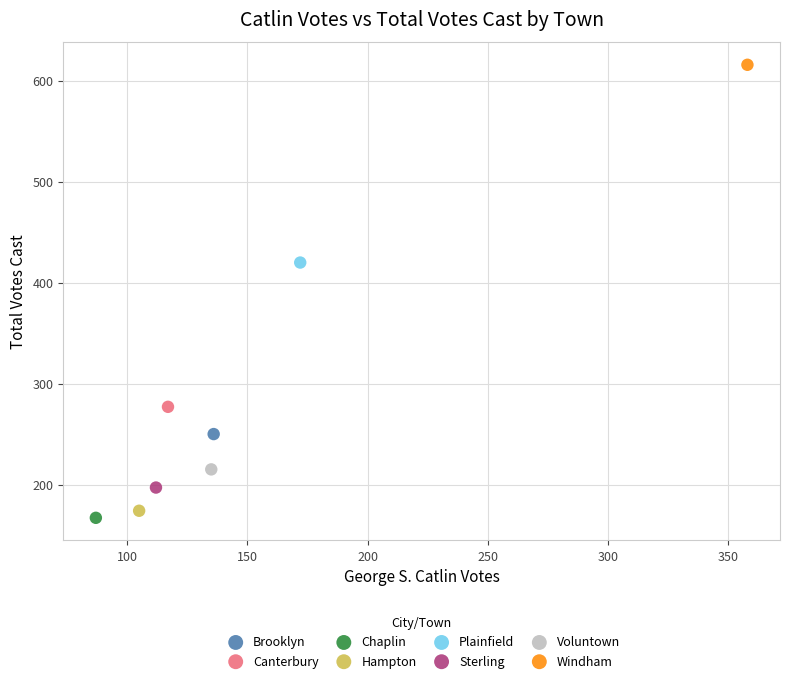

What are all the series names shown in the legend?

Brooklyn, Canterbury, Chaplin, Hampton, Plainfield, Sterling, Voluntown, Windham